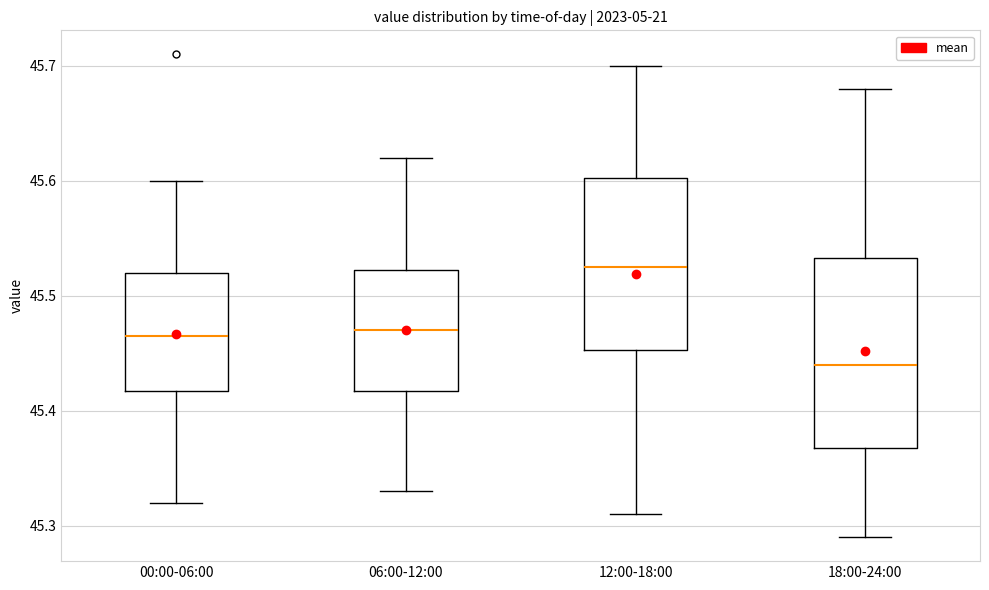

Which box's median line is the highest?

12:00-18:00